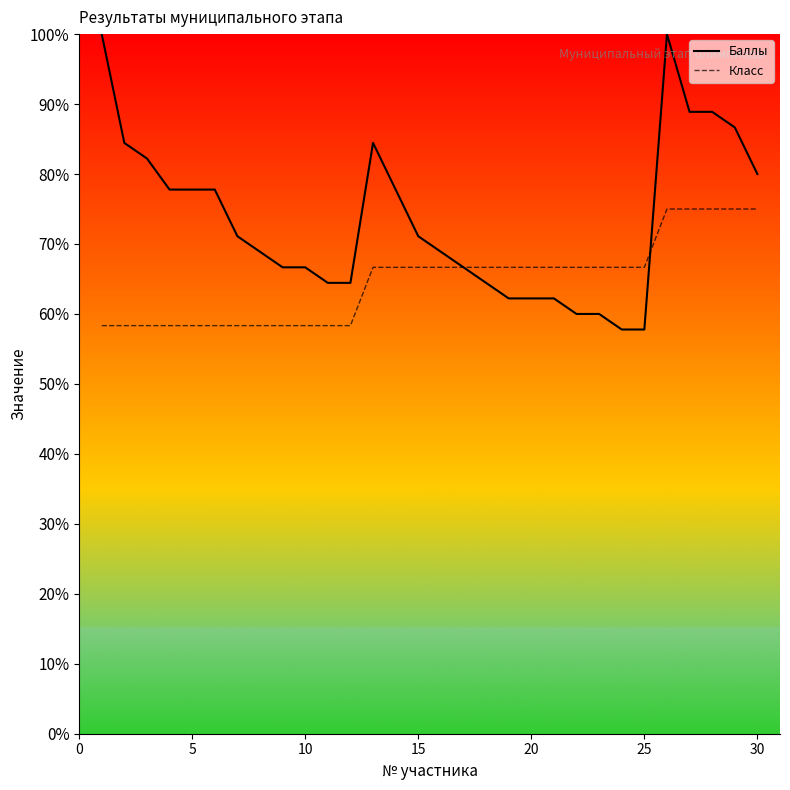

List the series in order of their peak value, lowest first.

Класс, Баллы